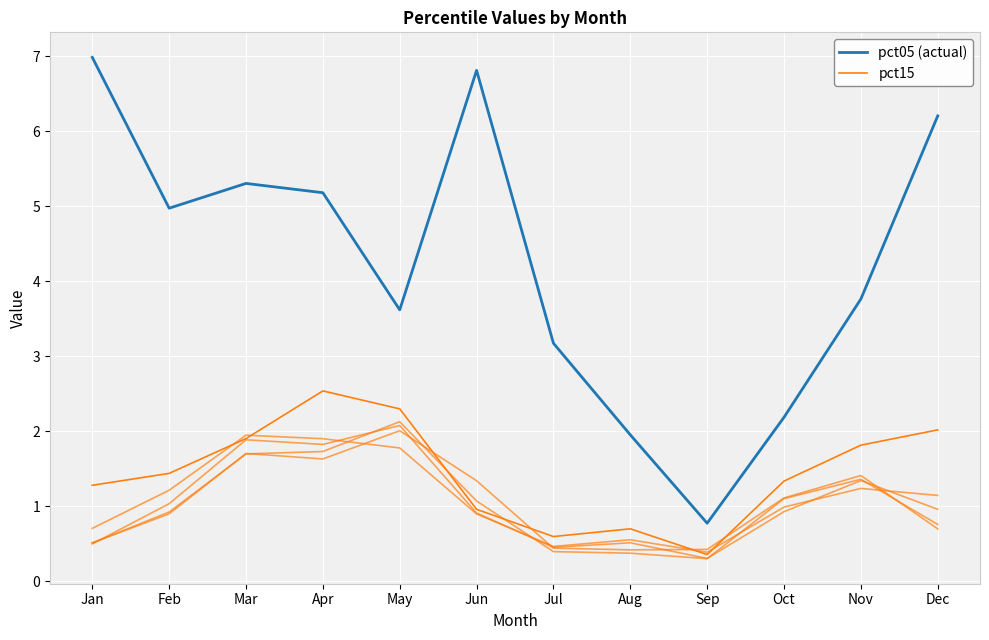

True or false: pct15 and pct05 (actual) cross at least once.

False